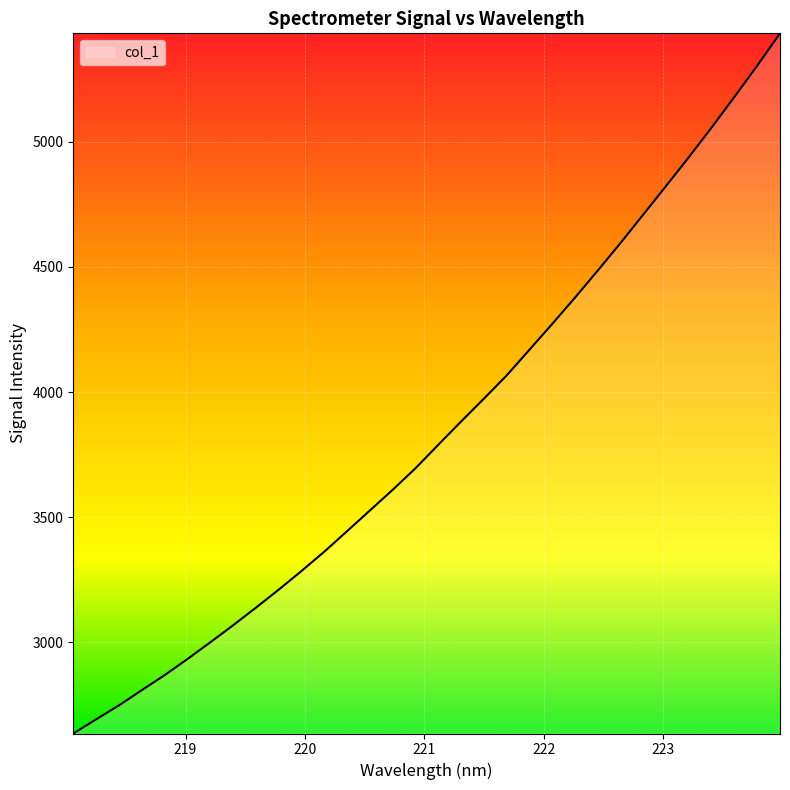

What is the difference between the maximum and minimum values?

2796.2